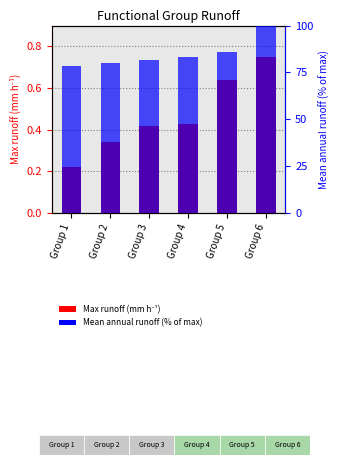

What is the value of the Mean annual runoff (% of max) bar at the 5th from the left?

86.2